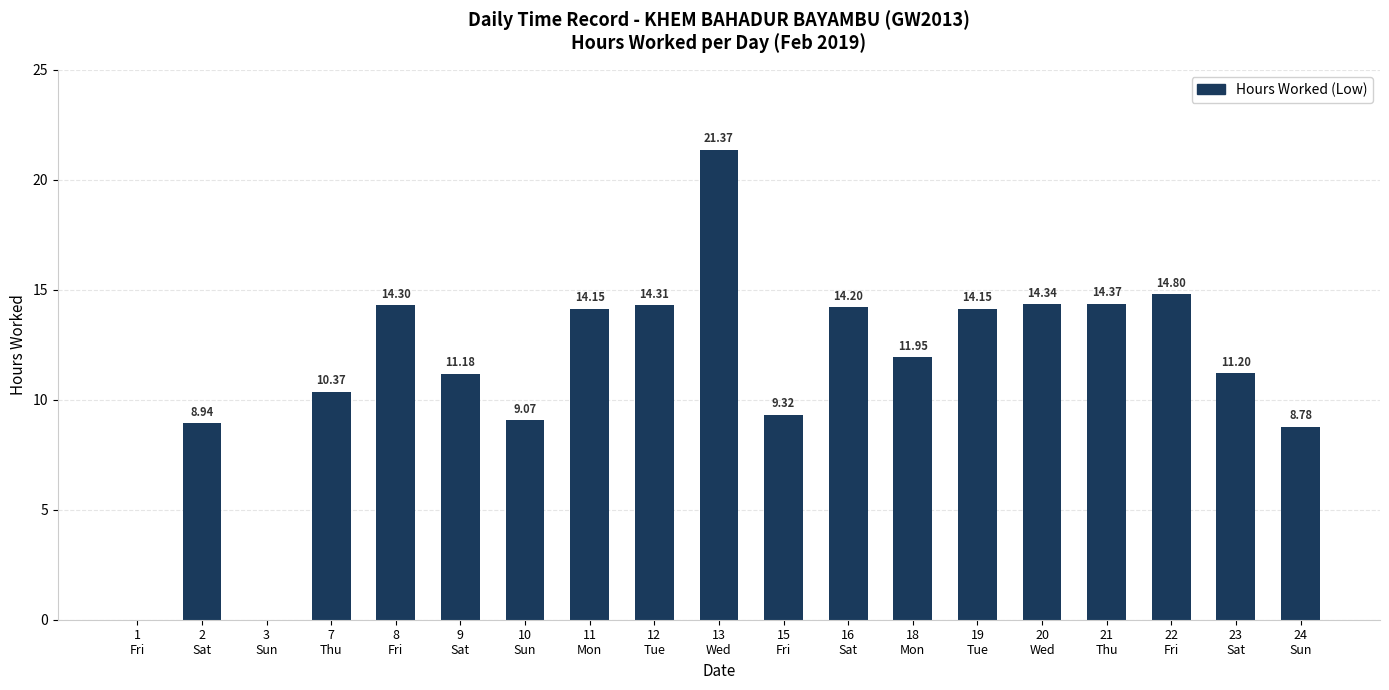

How many categories are shown in the chart?

19